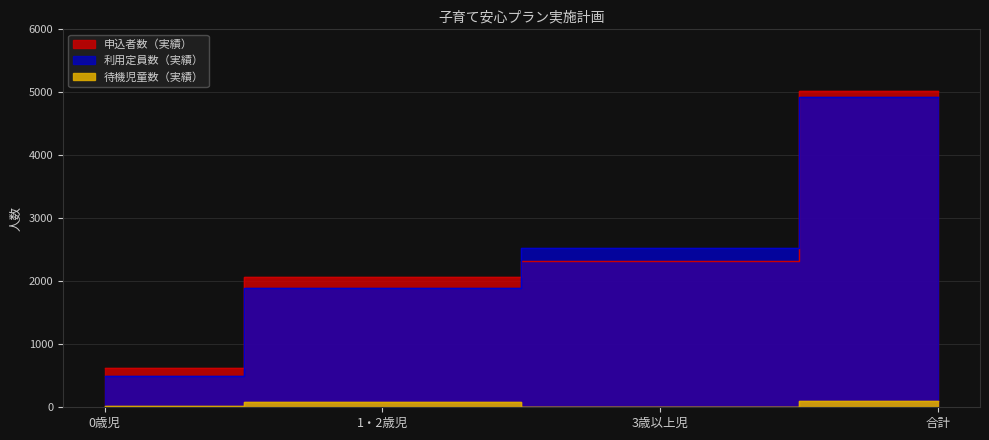

True or false: 待機児童数（実績） has a value of 21 at 1・2歳児.

False